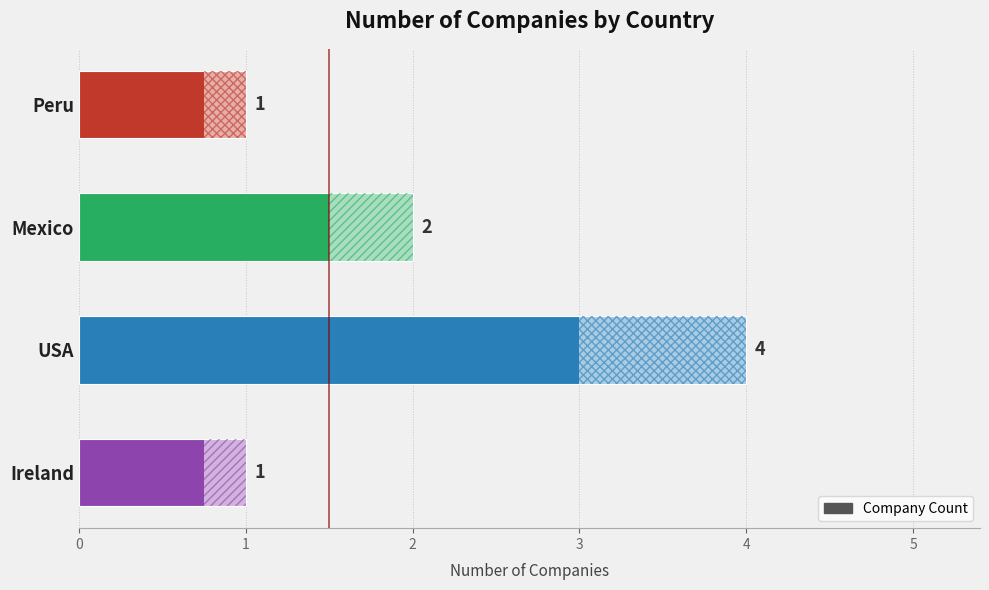

True or false: the data shows 2 at Ireland.

False